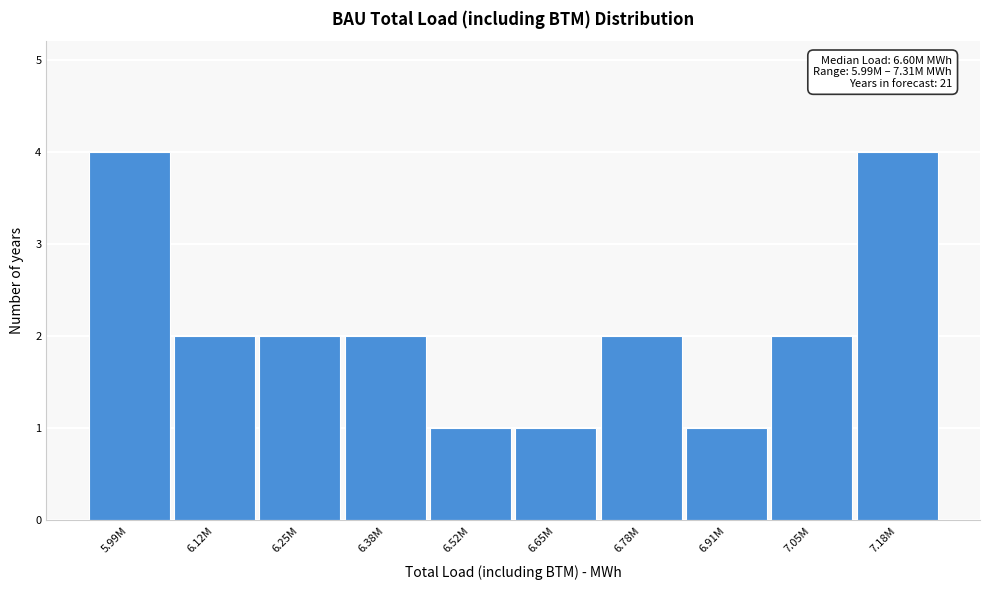

Reading right to left, what are all the values shown in this chart?

4	2	1	2	1	1	2	2	2	4